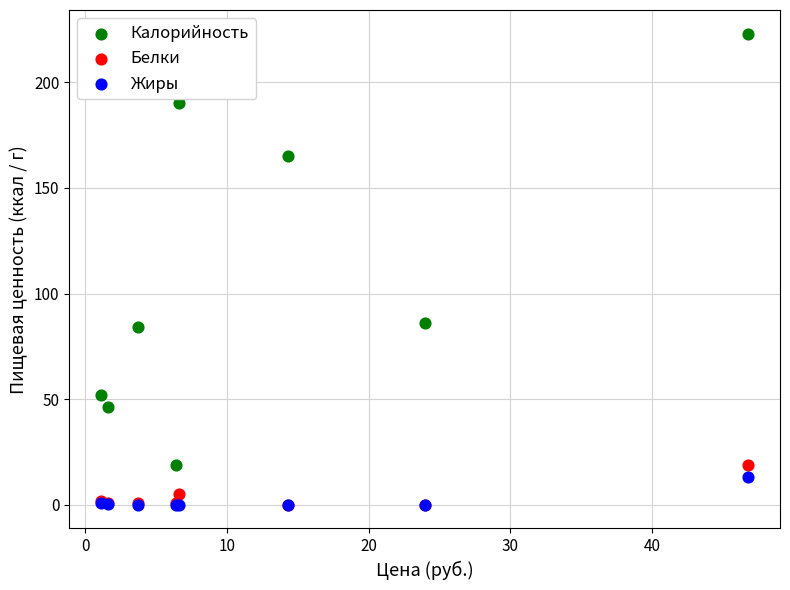

Which series has the largest Y range (max minus min)?

Калорийность